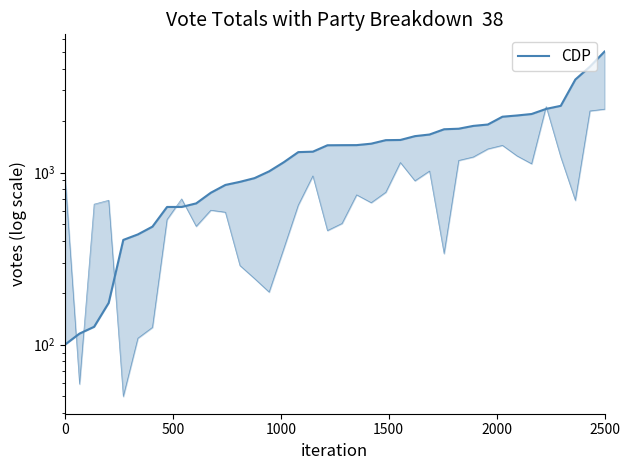

What is the minimum value shown in the chart?

50